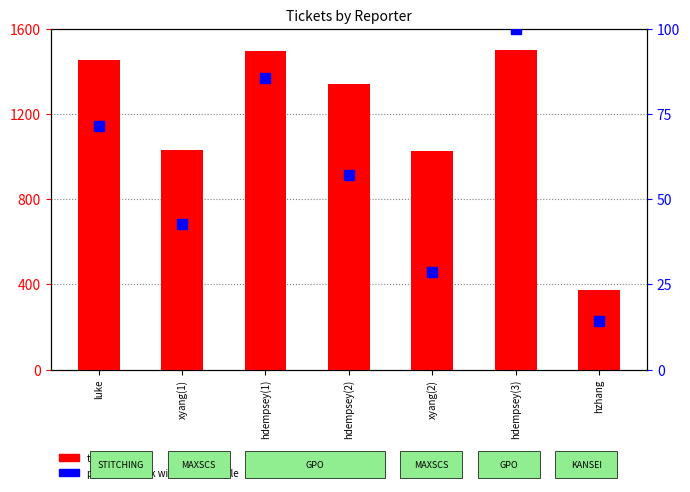

Which series has the widest spread of Y values?

ticket number